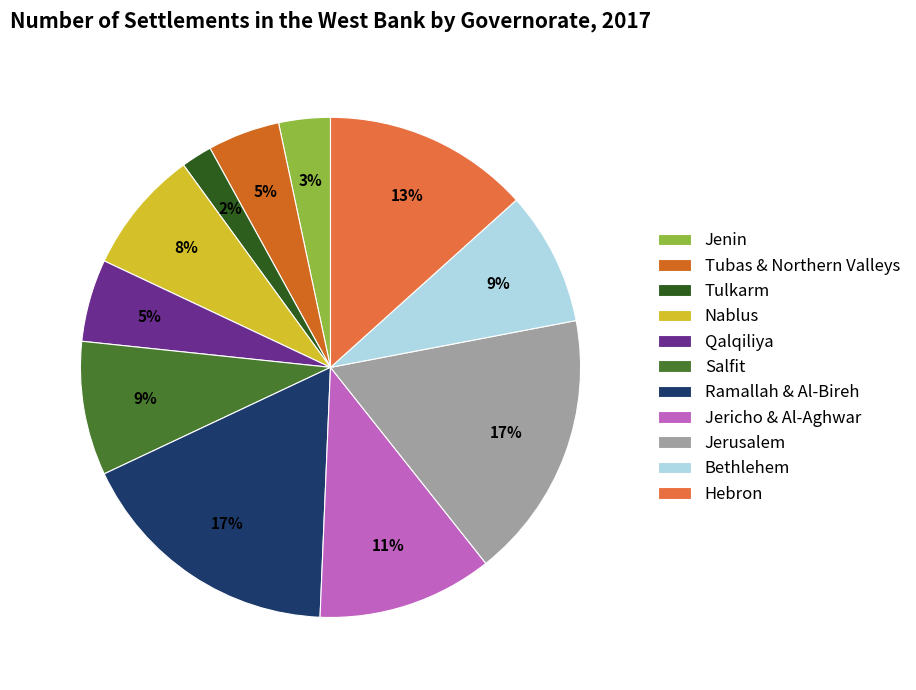

What percentage is the Salfit slice, to the nearest percent?

9%